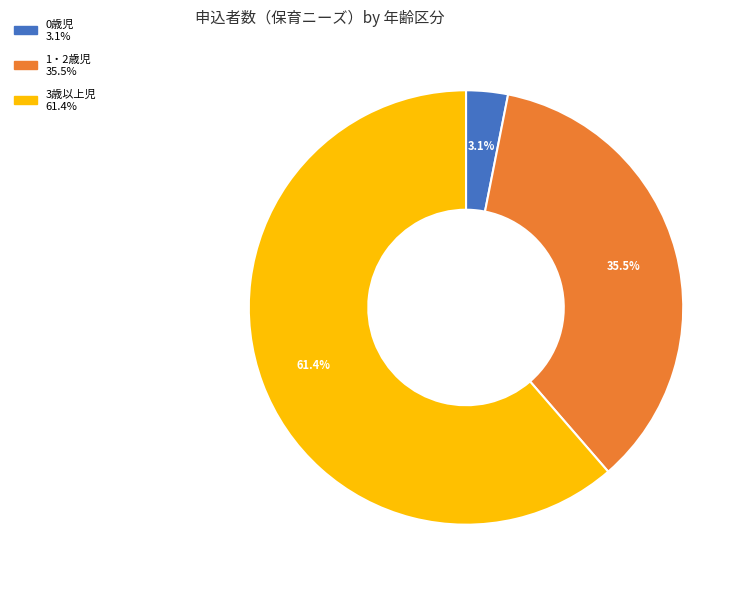

True or false: 3歳以上児 accounts for 75% of the total.

False